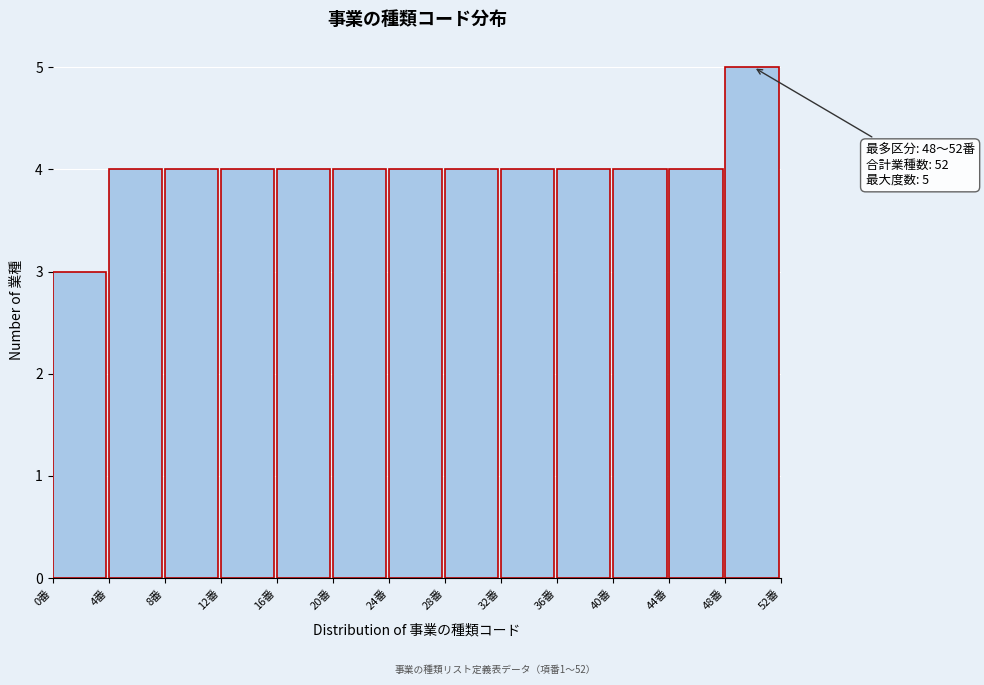

Over which range of the x-axis is the bar tallest?

48 to 52